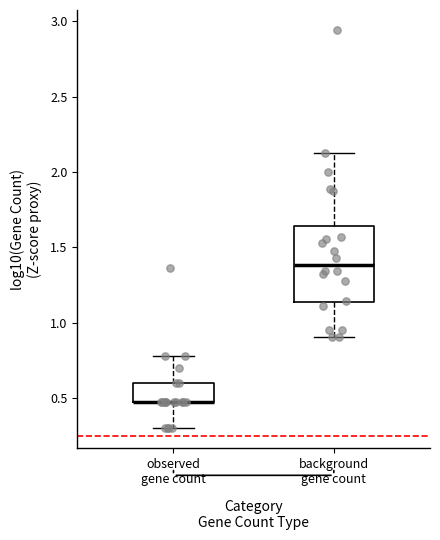

Reading left to right, transcribe this box plot: for each box, give where its median line is, the range the box spans, and where its two whiskers end, as read against the y-axis. The values are not printed on the chart, so give them approximately, as read against the axis.

observed gene count: median 0.50 (drawn on the box's lower edge), box 0.50 to 0.60, whiskers 0.30 to 0.80
background gene count: median 1.40, box 1.15 to 1.65, whiskers 0.90 to 2.10